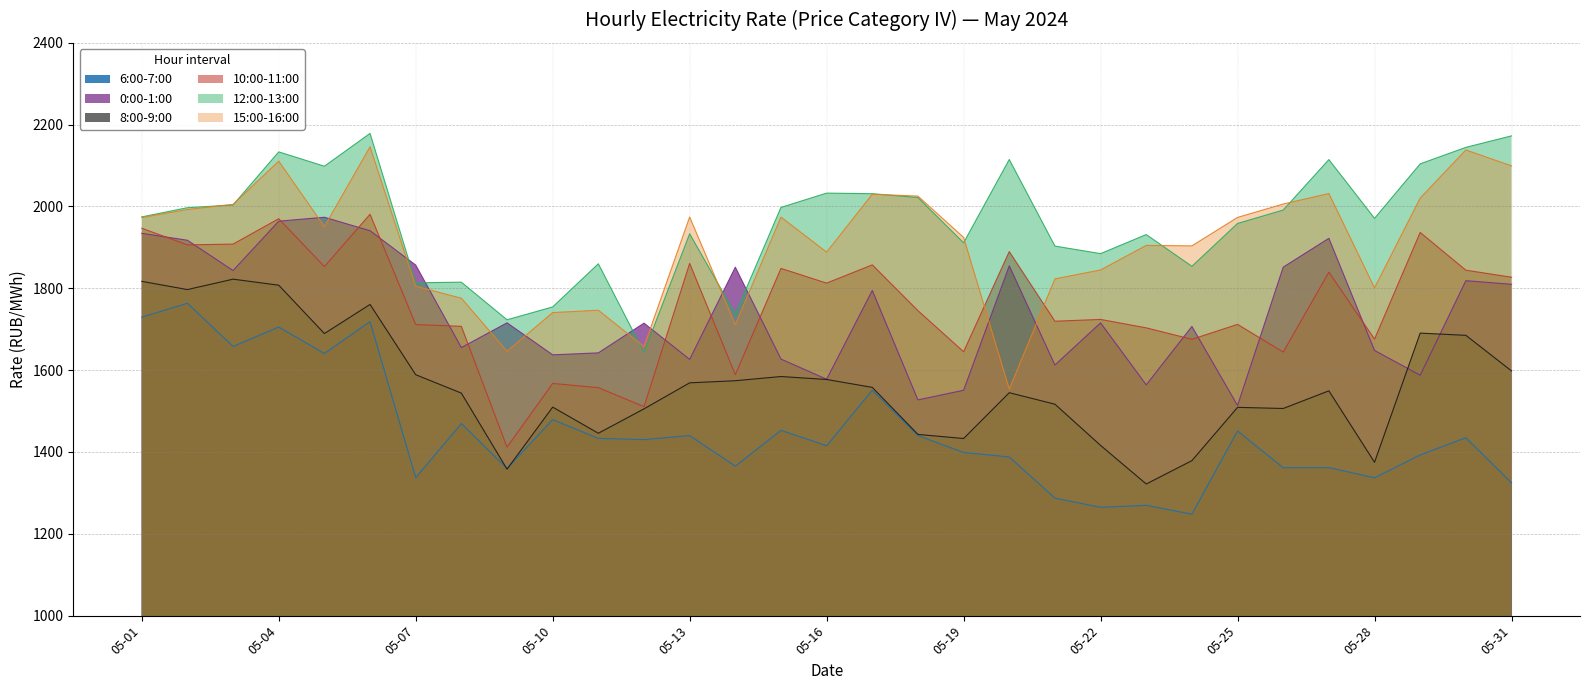

Where is the first local maximum for 10:00-11:00?

05-04